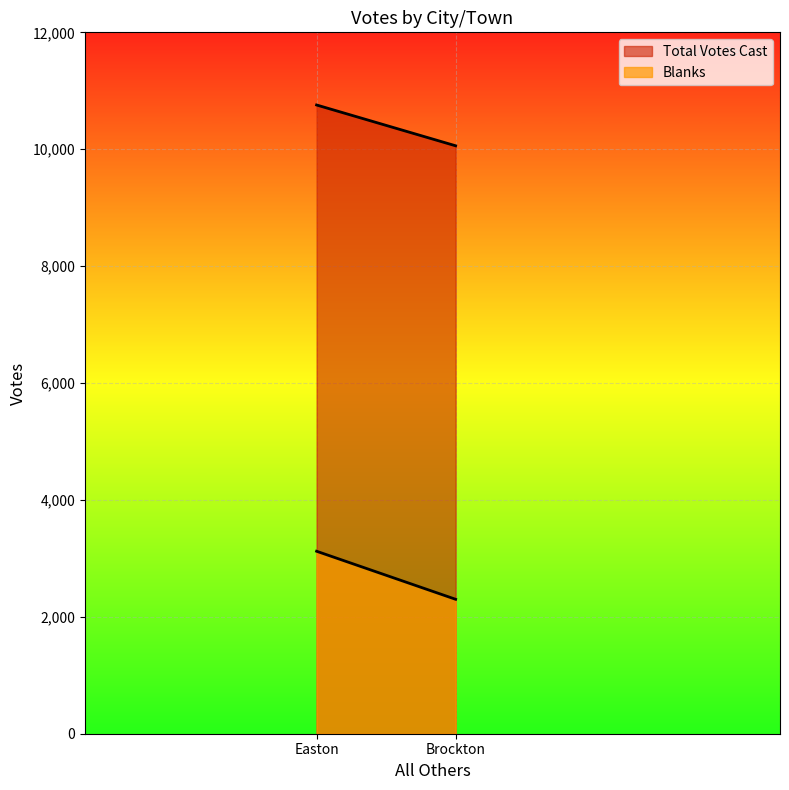

Which label corresponds to the smallest value in the chart?

Brockton